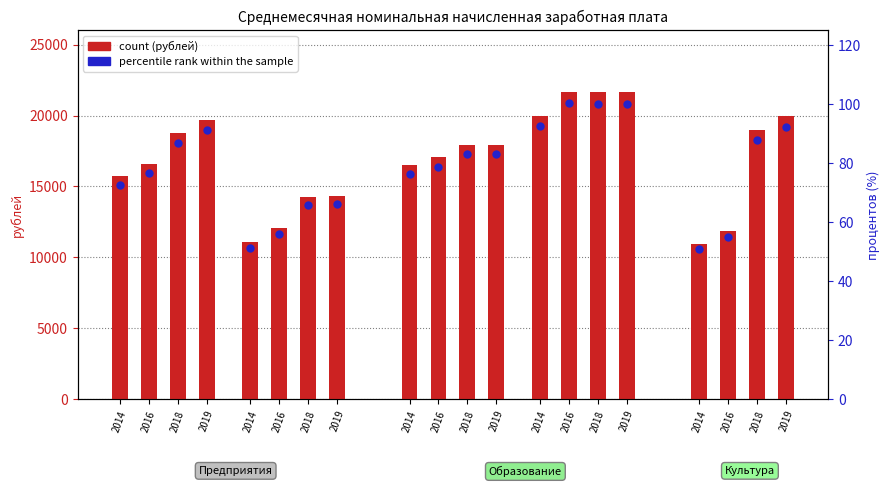

At how many categories does at least one series exceed 18881?

7